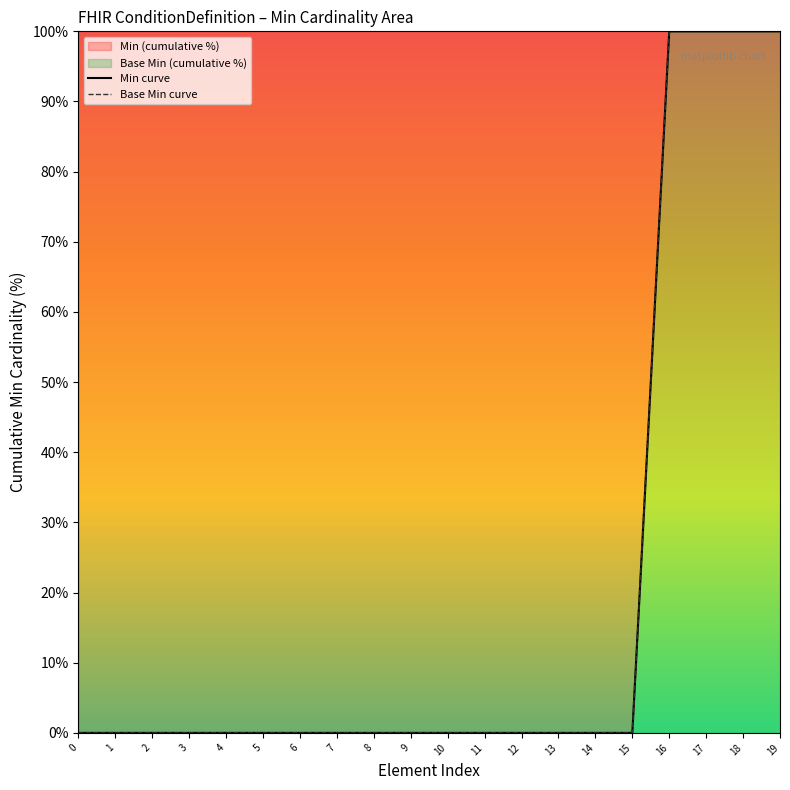

Is it true that Base Min curve equals 174 at 18?

False